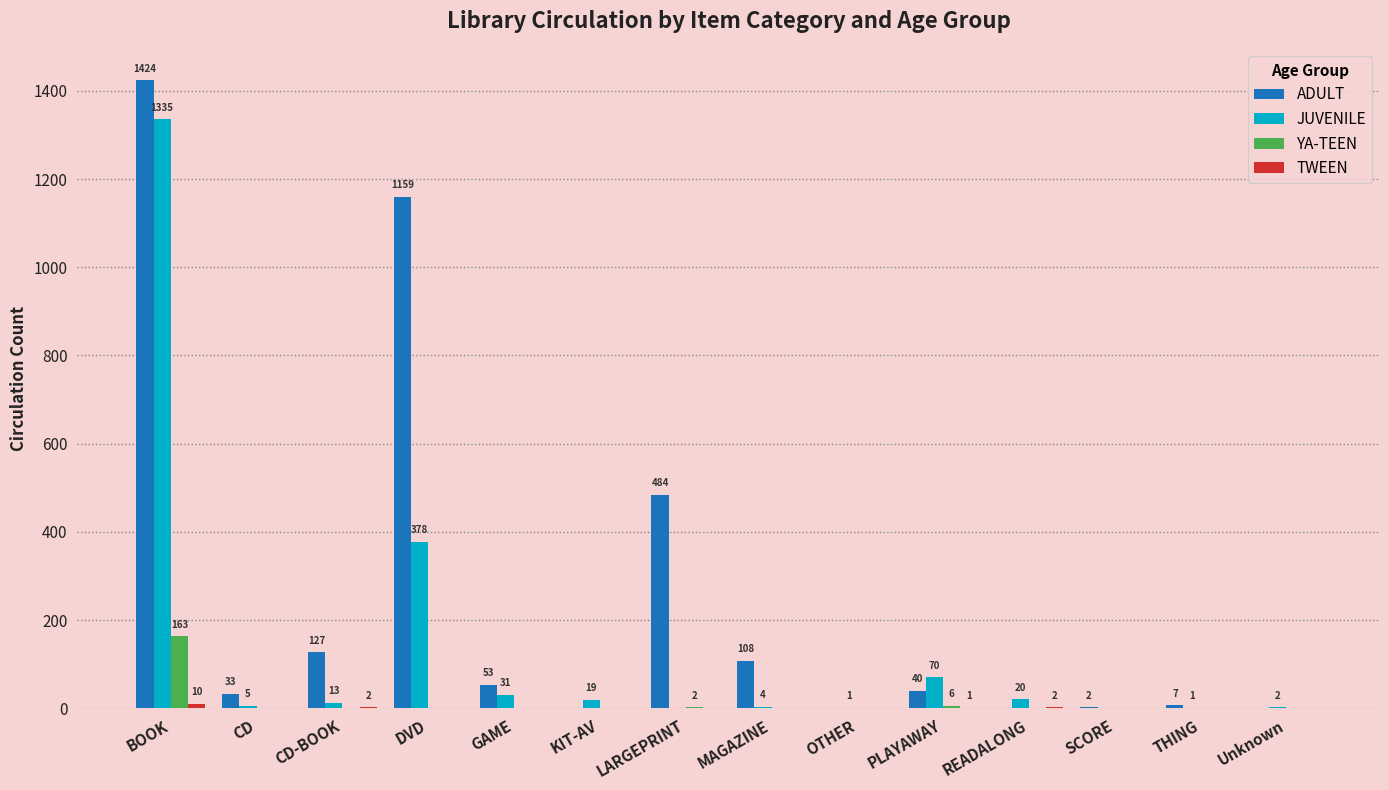

Which category has the highest value in the YA-TEEN series?

BOOK